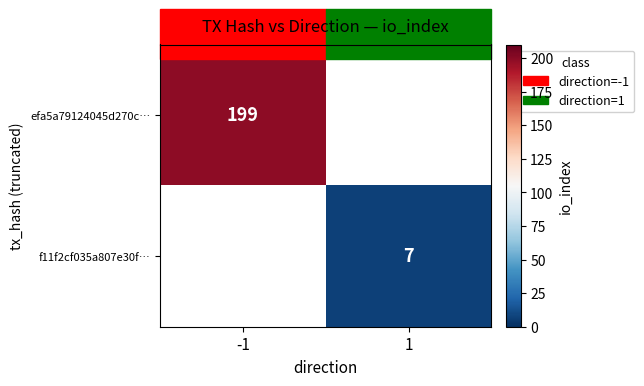

True or false: efa5a79124045d270c… has a value of 199 at -1.

True